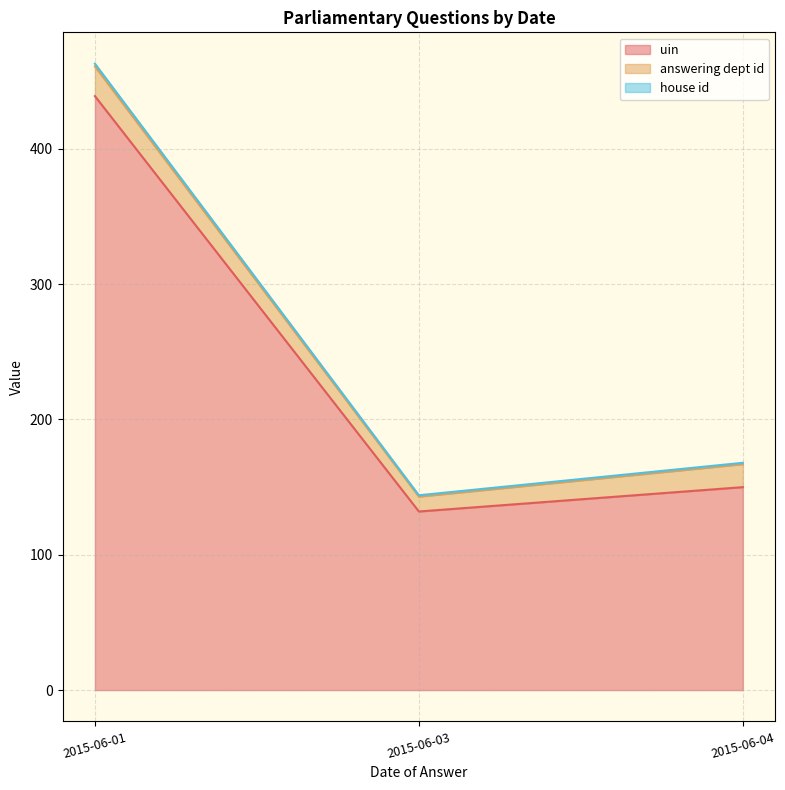

How many values in the uin series are below 160?

2